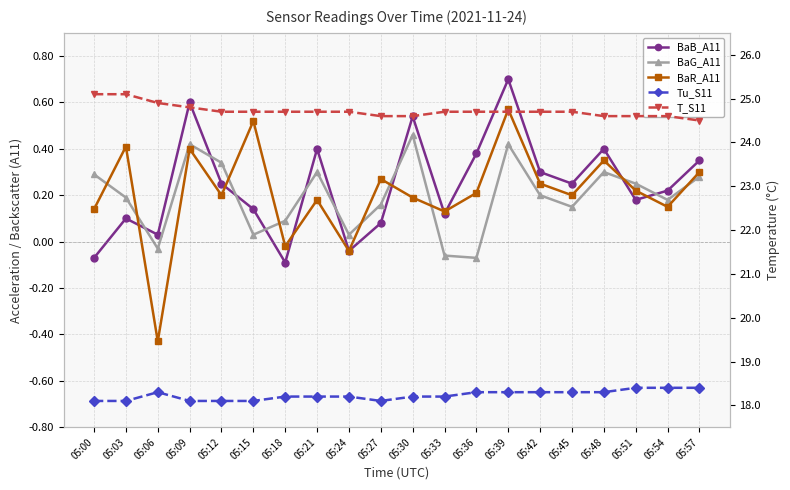

The Tu_S11 series shows 18.2 at 05:18. True or false?

True